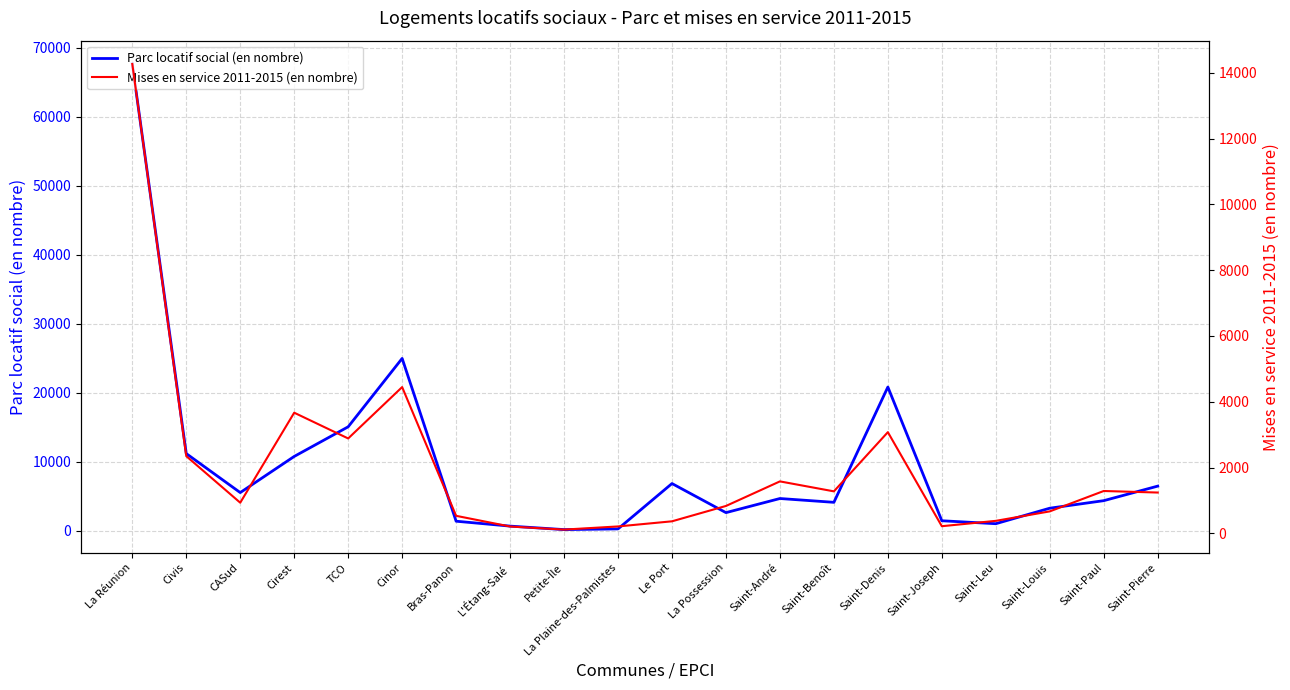

What is the highest value of the Parc locatif social (en nombre) series?

67655